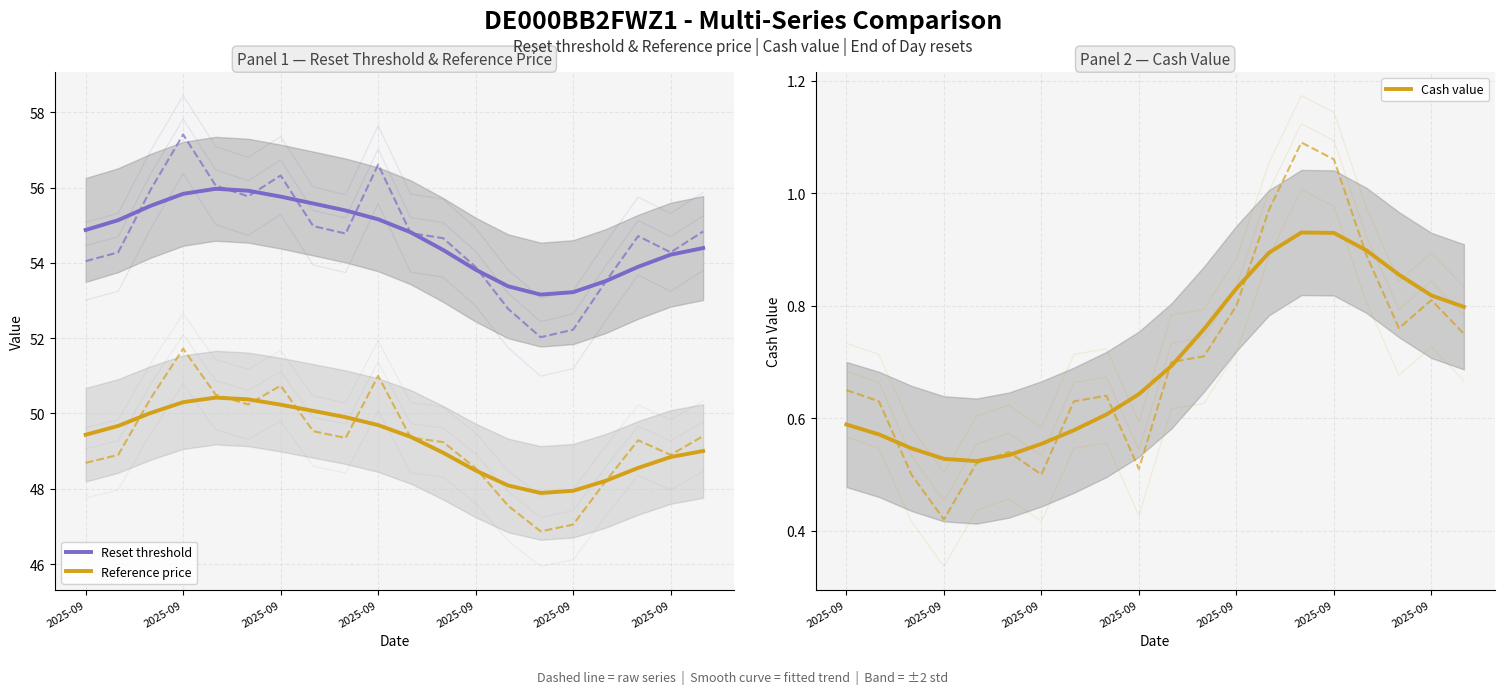

True or false: Reference price and Reset threshold intersect in this chart.

False